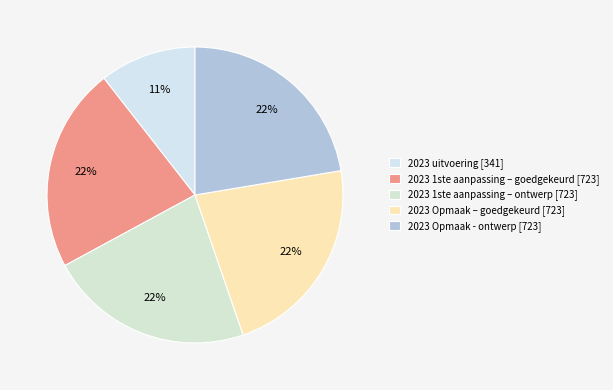

Which has a higher value, 2023 uitvoering or 2023 1ste aanpassing – goedgekeurd?

2023 1ste aanpassing – goedgekeurd